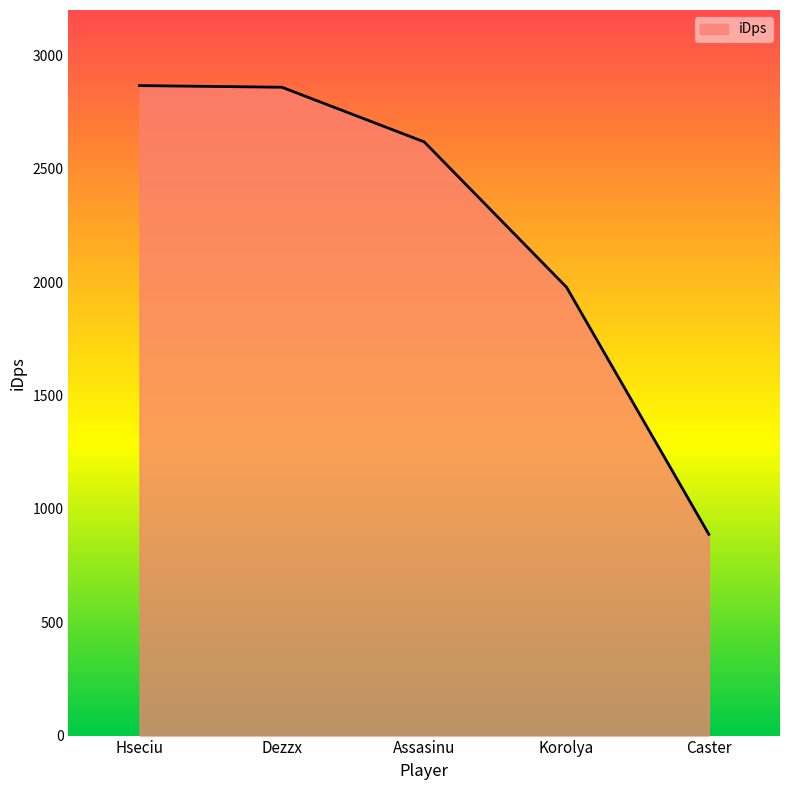

Count the number of categories in the chart.

5